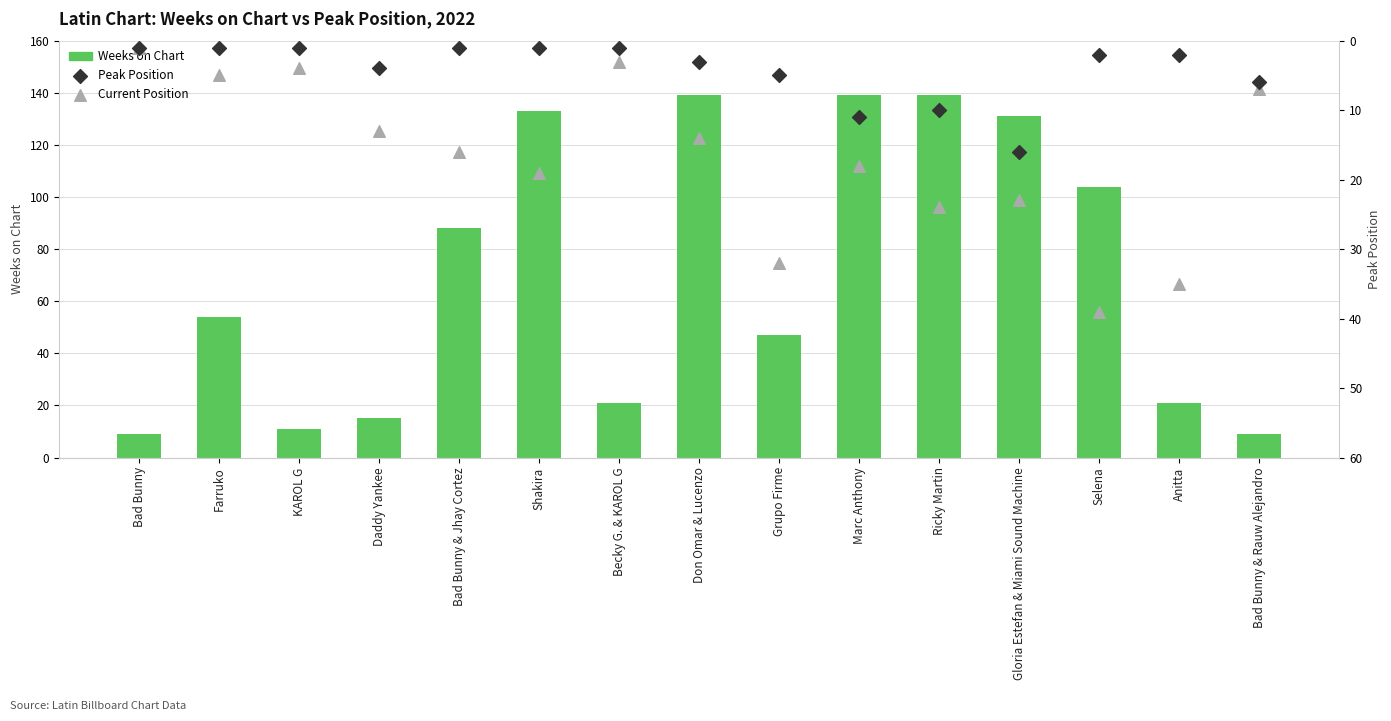

Which series has the largest total across all categories?

Weeks on Chart